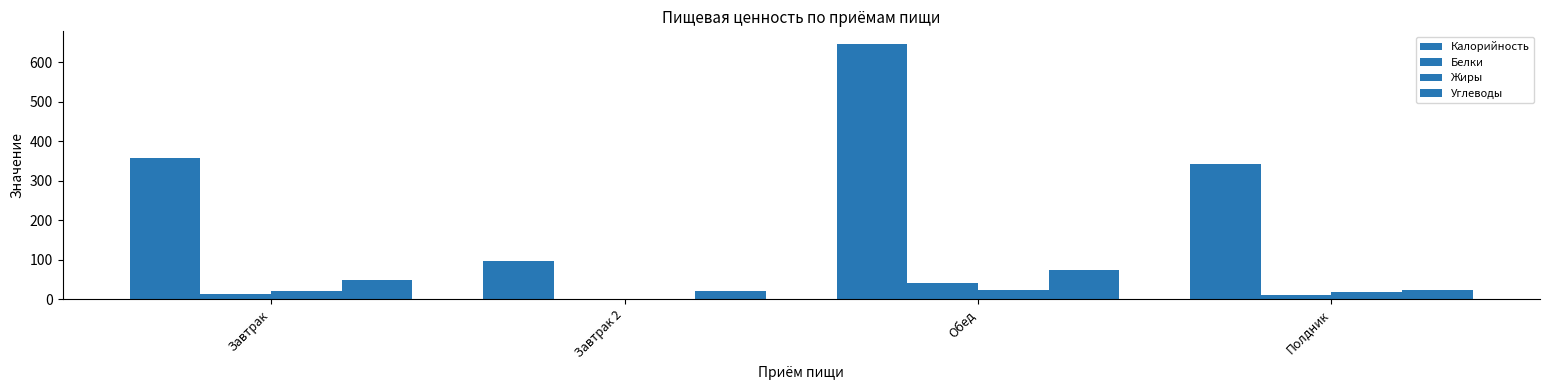

At Обед, list the series in order from largest to smallest.

Калорийность, Углеводы, Белки, Жиры